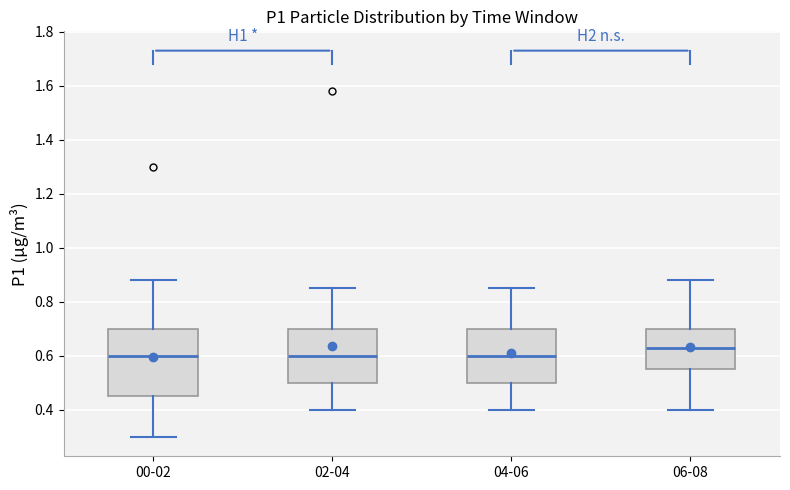

Reading left to right, transcribe this box plot: for each box, give where its median line is, the range the box spans, and where its two whiskers end, as read against the y-axis. The values are not printed on the chart, so give them approximately, as read against the axis.

00-02: median 0.60, box 0.46 to 0.70, whiskers 0.30 to 0.88
02-04: median 0.60, box 0.50 to 0.70, whiskers 0.40 to 0.86
04-06: median 0.60, box 0.50 to 0.70, whiskers 0.40 to 0.86
06-08: median 0.64, box 0.56 to 0.70, whiskers 0.40 to 0.88